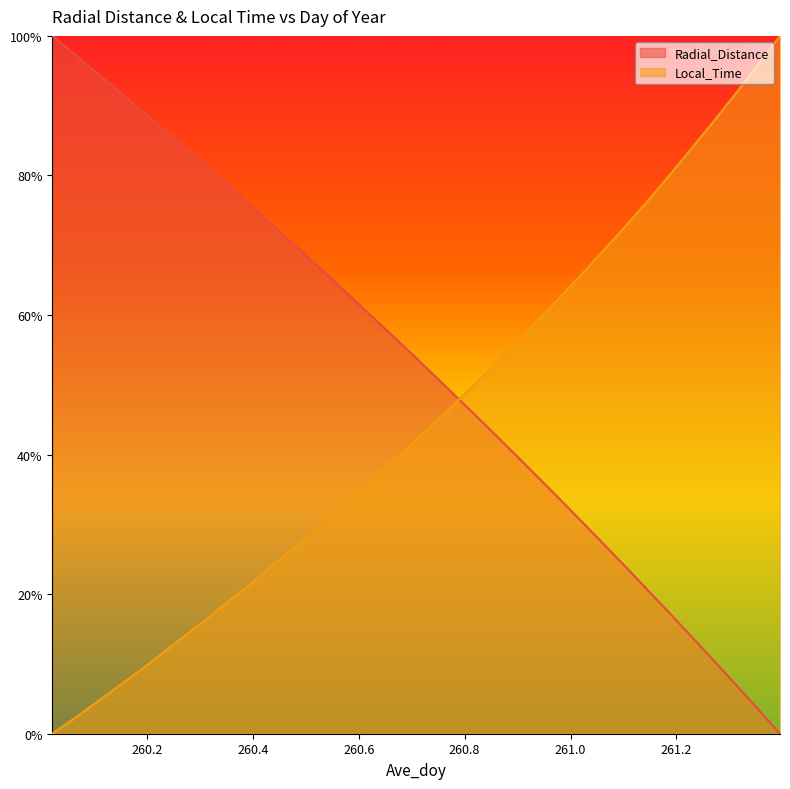

What value does the Local_Time series have at 260.7708?

46.5